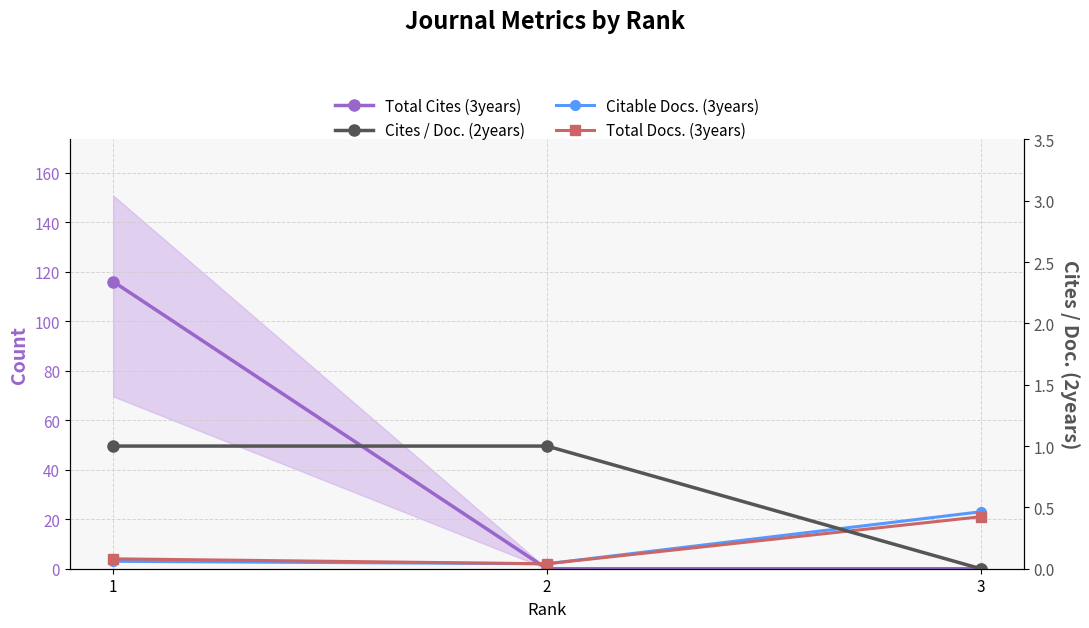

Between 1 and 2, which series saw the biggest shift?

Total Cites (3years)